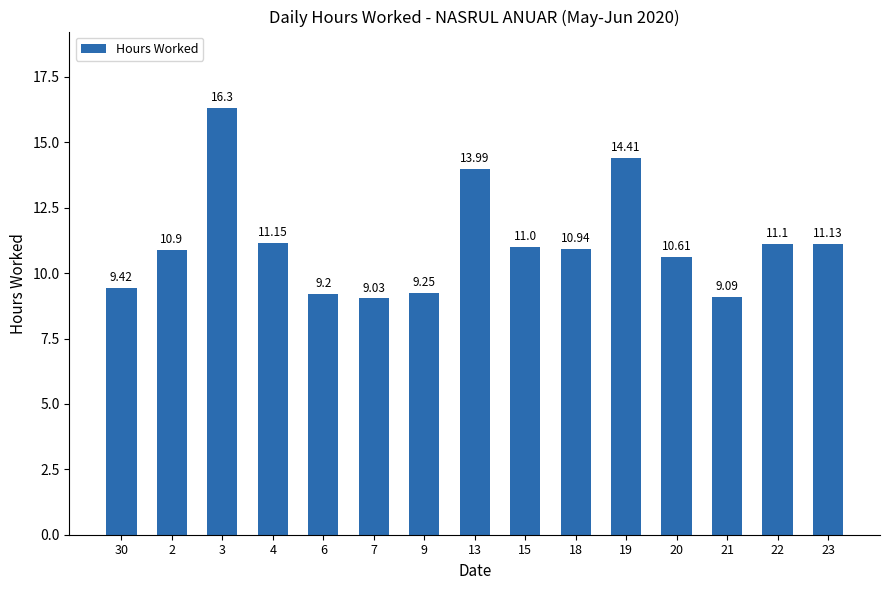

Which category has the highest value across all series?

3